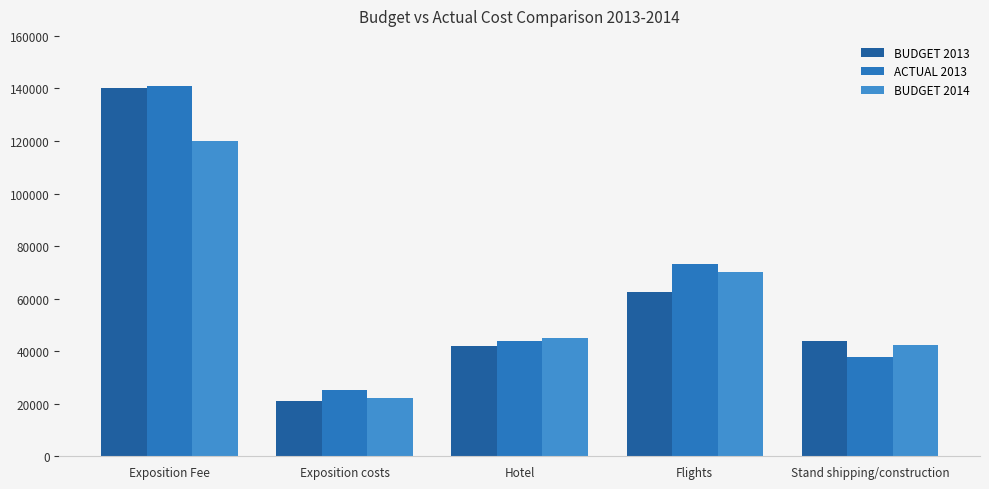

The BUDGET 2014 series shows 45100.0 at Hotel. True or false?

True